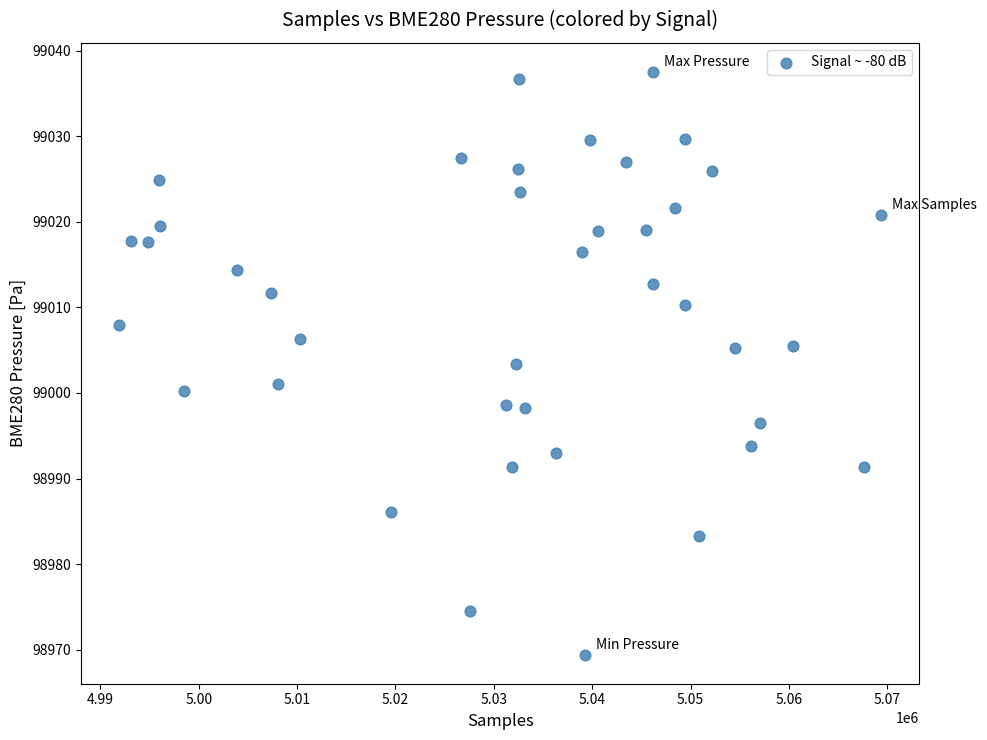

What is the range of X values (max minus min)?

77490.0